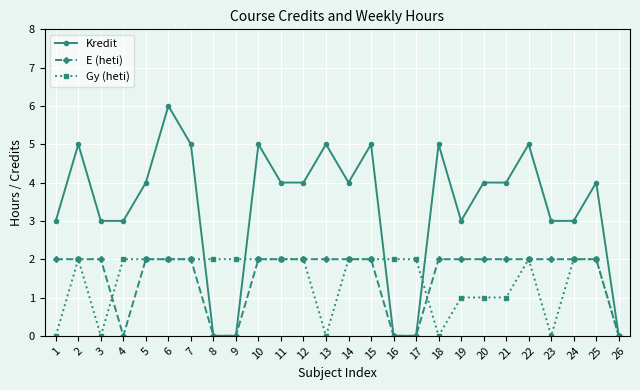

Rank the series at 21 from highest to lowest value.

Kredit, E (heti), Gy (heti)